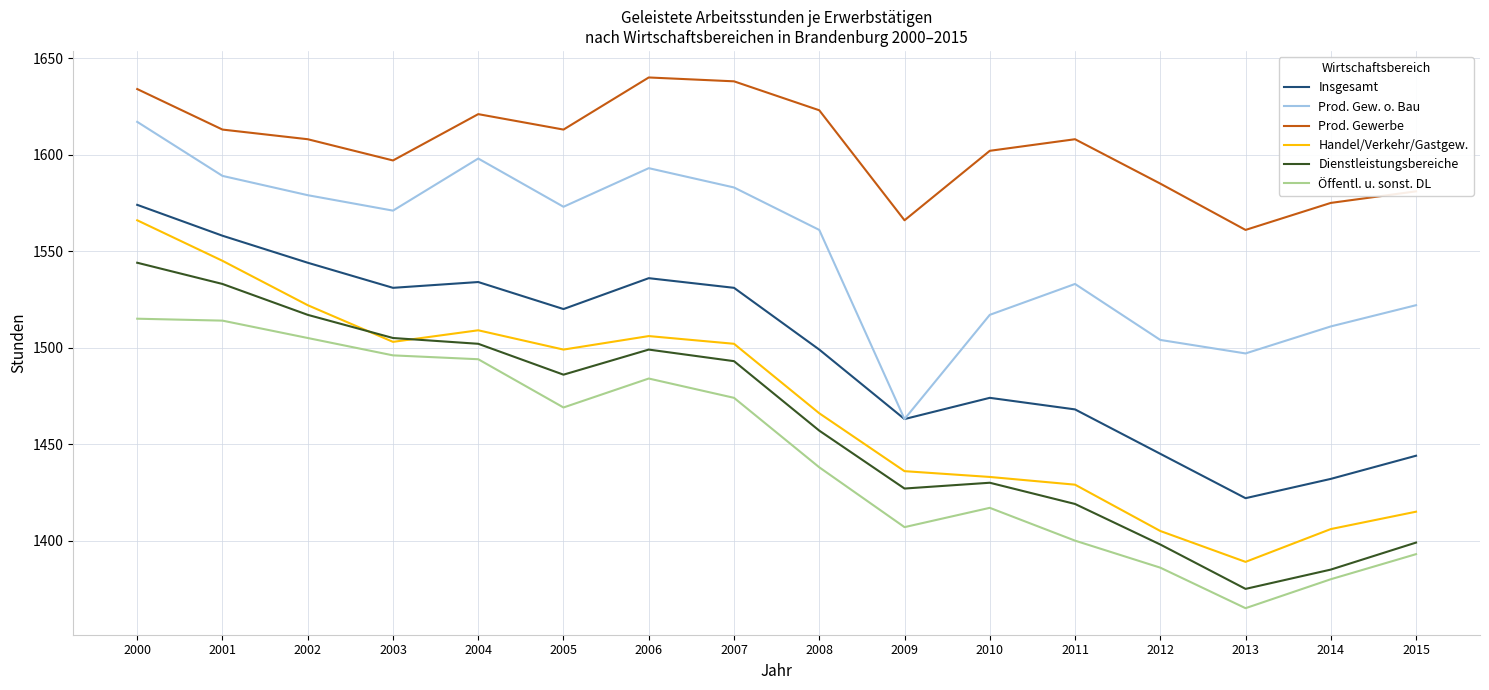

Which category has the highest value in the Insgesamt series?

2000